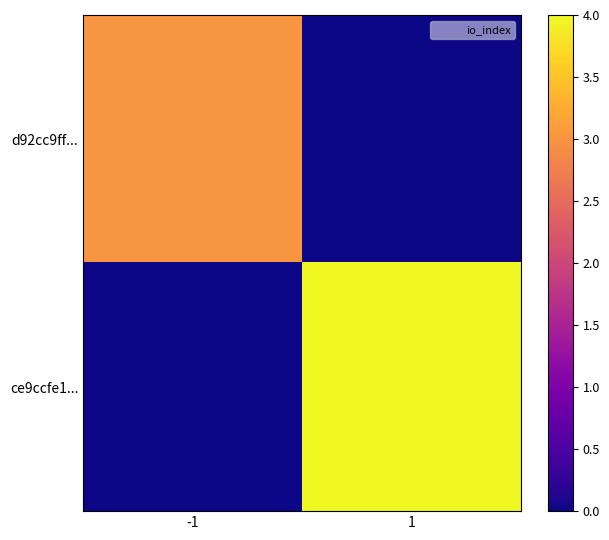

Reading left to right, list all the values displayed in this chart.

d92cc9ff...: -1=3	1=0
ce9ccfe1...: -1=0	1=4